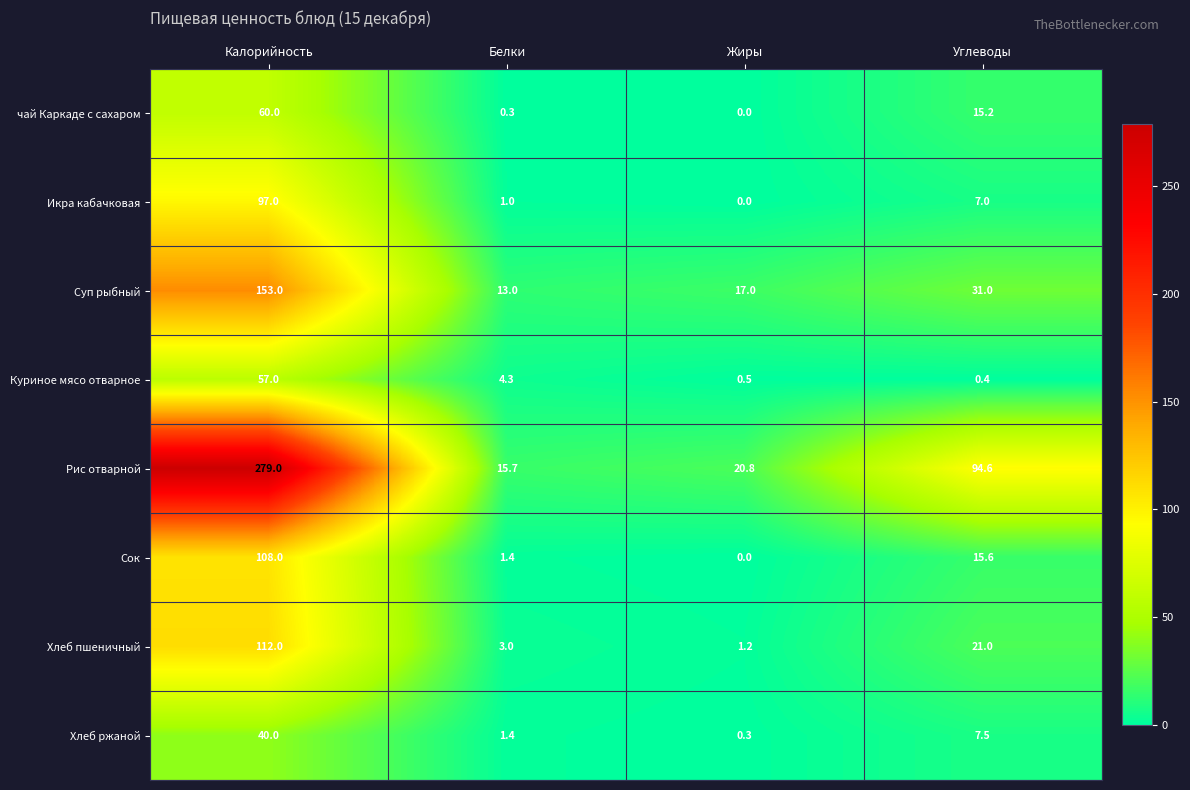

What is the difference between the second highest and minimum values in the Сок series?

15.6